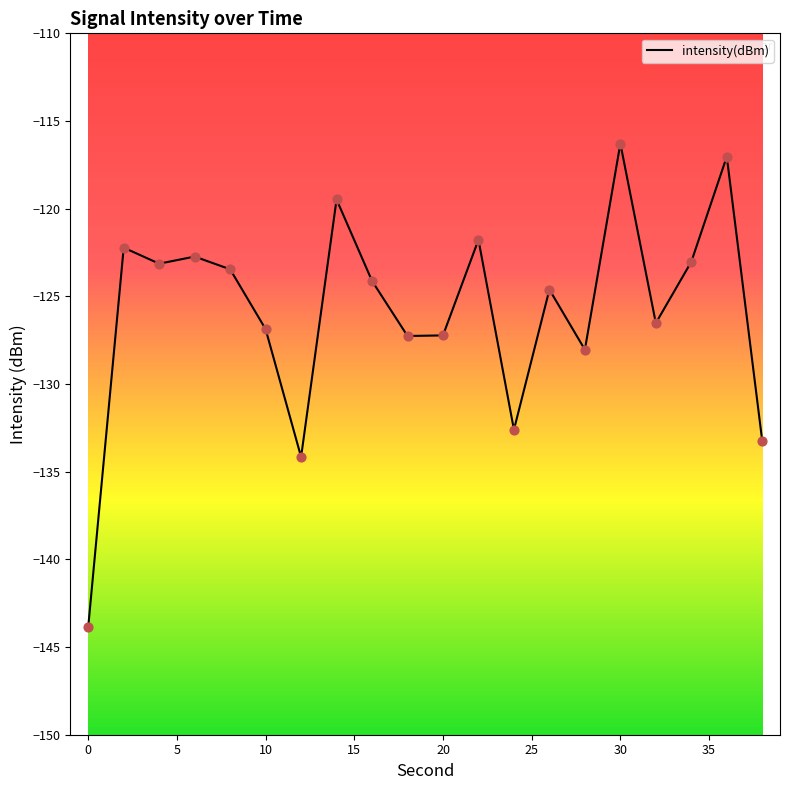

What is the smallest value displayed?

-143.8